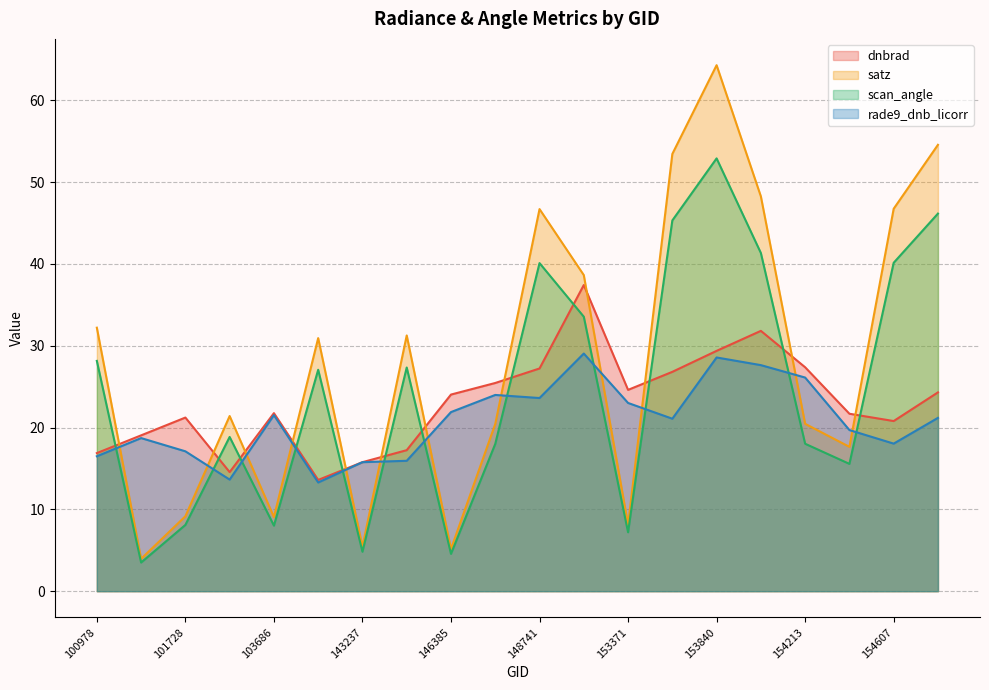

How many lines are shown in the chart?

4